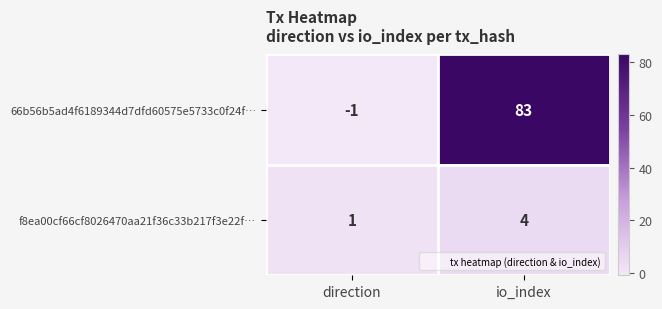

Reading left to right, what are all the values shown in this chart?

66b56b5ad4f6189344d7dfd60575e5733c0f24f…: direction=-1	io_index=83
f8ea00cf66cf8026470aa21f36c33b217f3e22f…: direction=1	io_index=4